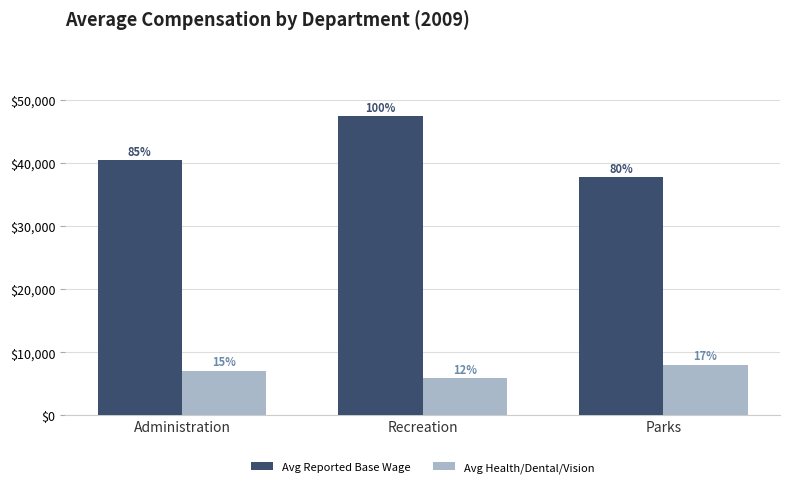

What is the minimum value for Avg Health/Dental/Vision?

5878